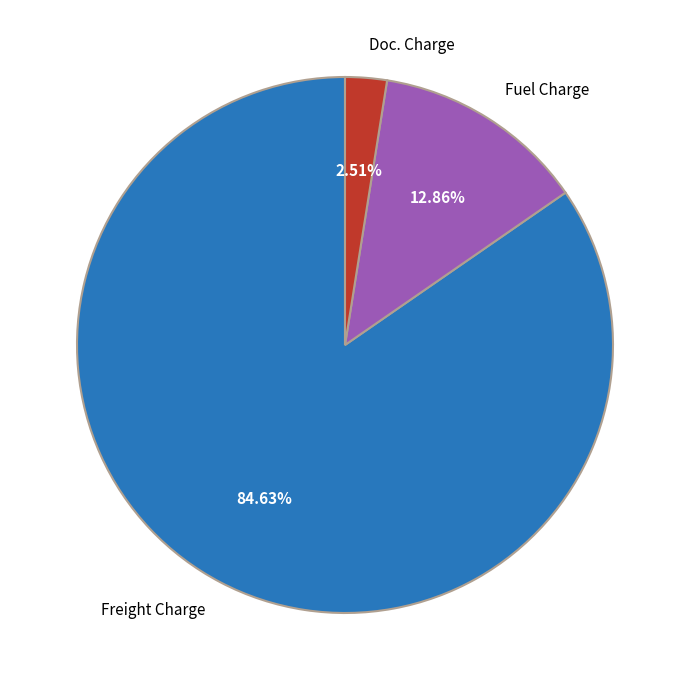

Do Fuel Charge and Doc. Charge together represent more than half of the pie?

No